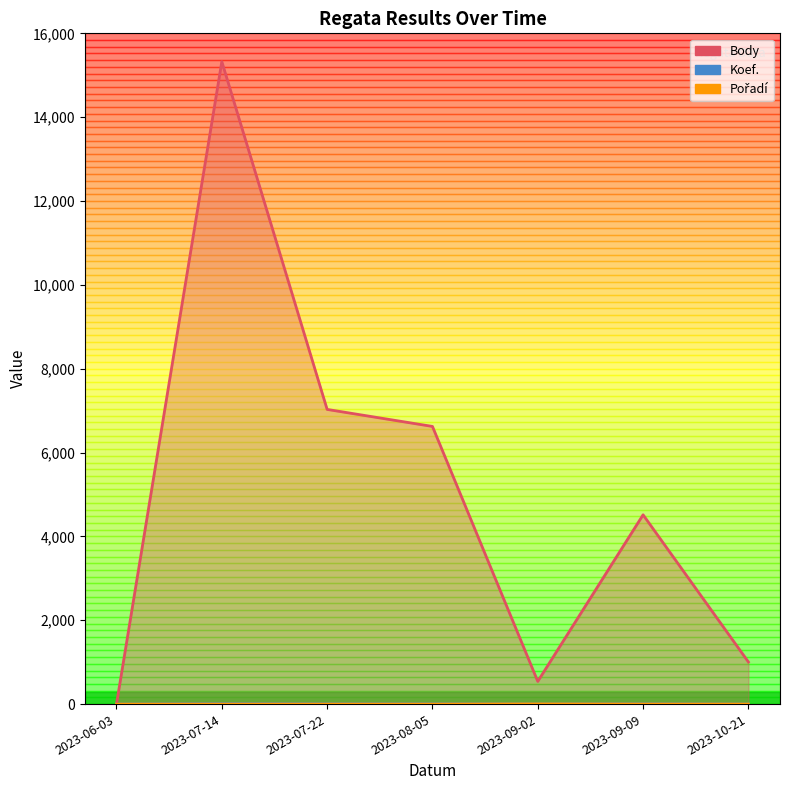

What value does the Pořadí series have at 2023-09-02?

5